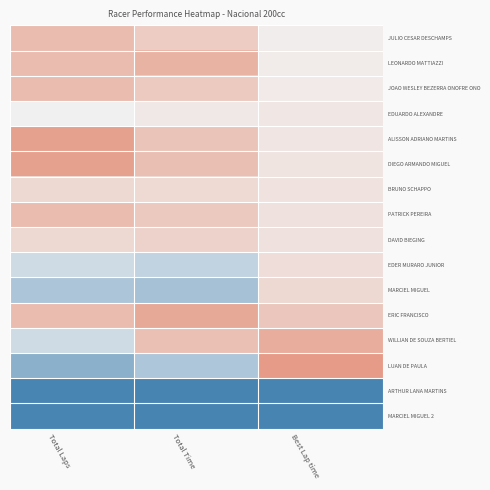

Reading left to right, what are all the values shown in this chart?

JULIO CESAR DESCHAMPS: Total Laps=0.8	Total Time=0.5	Best Lap time=0.1
LEONARDO MATTIAZZI: Total Laps=0.8	Total Time=0.9	Best Lap time=0.1
JOAO WESLEY BEZERRA ONOFRE ONO: Total Laps=0.8	Total Time=0.6	Best Lap time=0.1
EDUARDO ALEXANDRE: Total Laps=-0.0	Total Time=0.1	Best Lap time=0.2
ALISSON ADRIANO MARTINS: Total Laps=1.1	Total Time=0.6	Best Lap time=0.2
DIEGO ARMANDO MIGUEL: Total Laps=1.1	Total Time=0.7	Best Lap time=0.2
BRUNO SCHAPPO: Total Laps=0.4	Total Time=0.4	Best Lap time=0.2
PATRICK PEREIRA: Total Laps=0.8	Total Time=0.6	Best Lap time=0.2
DAVID BIEGING: Total Laps=0.4	Total Time=0.4	Best Lap time=0.2
EDER MURARO JUNIOR: Total Laps=-0.4	Total Time=-0.6	Best Lap time=0.3
MARCIEL MIGUEL: Total Laps=-0.8	Total Time=-0.9	Best Lap time=0.4
ERIC FRANCISCO: Total Laps=0.8	Total Time=1.0	Best Lap time=0.6
WILLIAN DE SOUZA BERTIEL: Total Laps=-0.4	Total Time=0.7	Best Lap time=1.0
LUAN DE PAULA: Total Laps=-1.2	Total Time=-0.8	Best Lap time=1.2
ARTHUR LANA MARTINS: Total Laps=-2.0	Total Time=-2.2	Best Lap time=-2.5
MARCIEL MIGUEL 2: Total Laps=-2.0	Total Time=-2.2	Best Lap time=-2.5